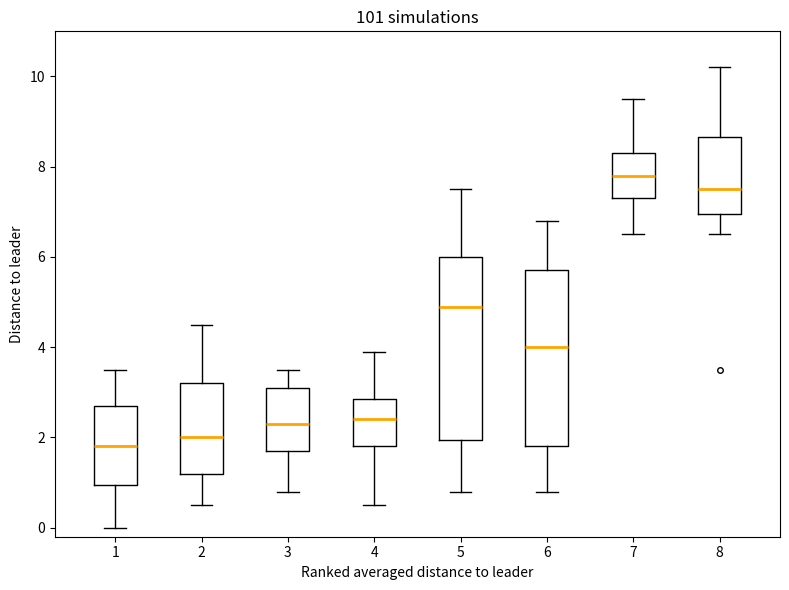

Where does the upper whisker of the box at x = 1 end on the y-axis? The values are not printed on the chart, so give them approximately, as read against the axis.

3.6